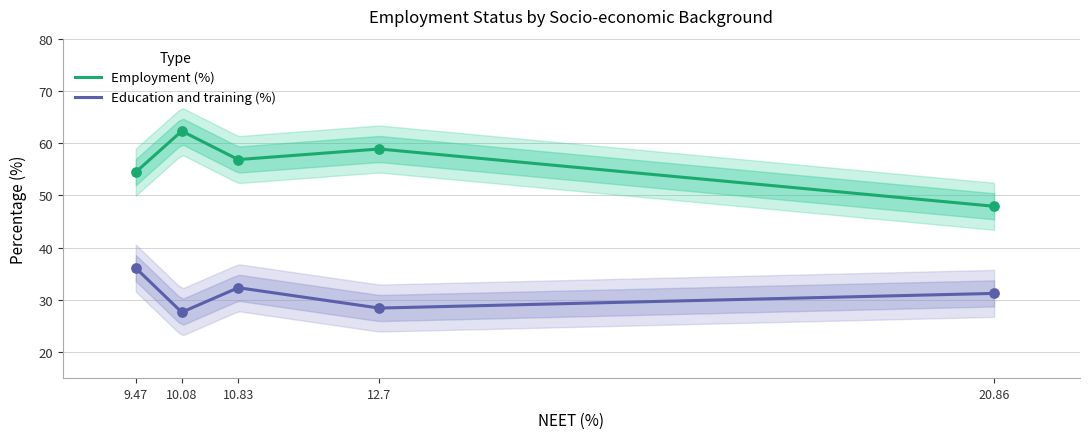

What is the lowest value of the Education and training (%) series?

27.7